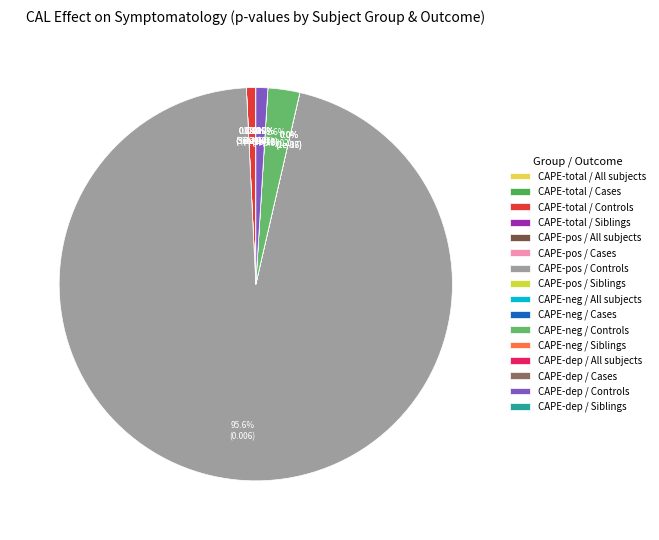

True or false: Cases accounts for 5% of the total.

False